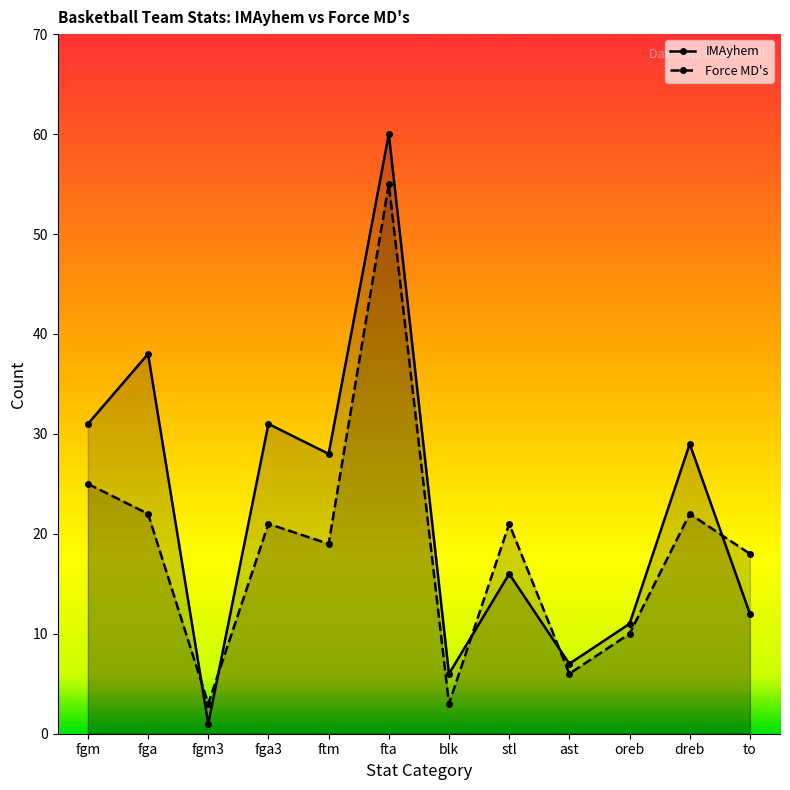

What is the label of the 1st point from the right?

to